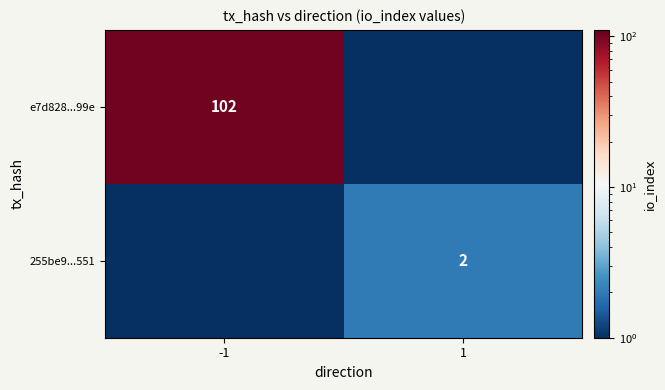

The value of e7d828...99e at -1 is 102.0. True or false?

True